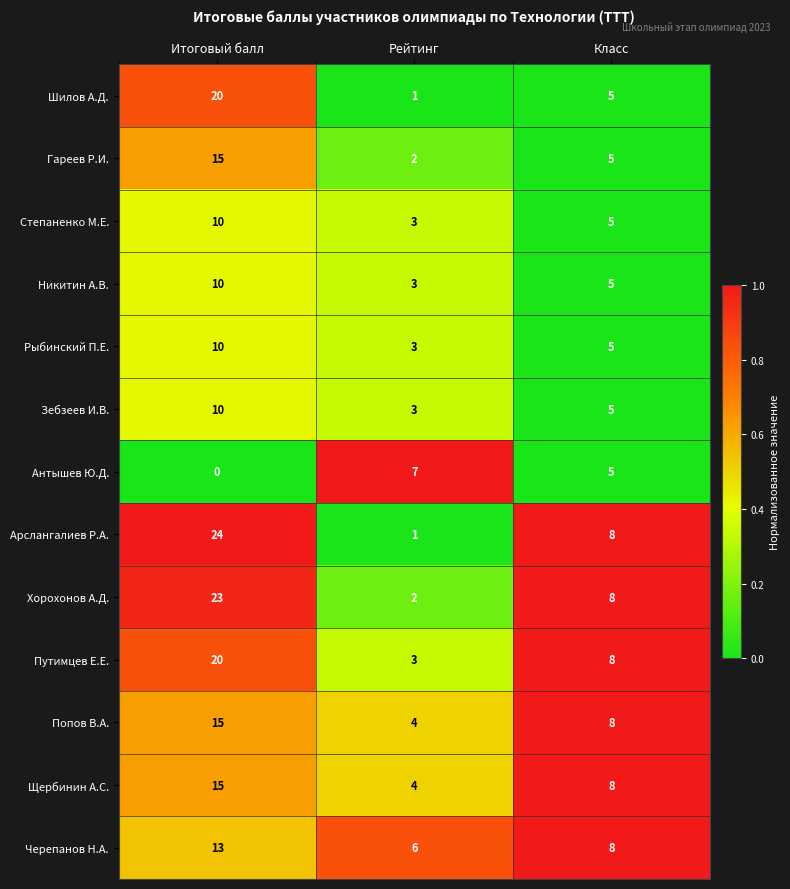

Where is Попов В.А. nearest to the value 9?

Класс